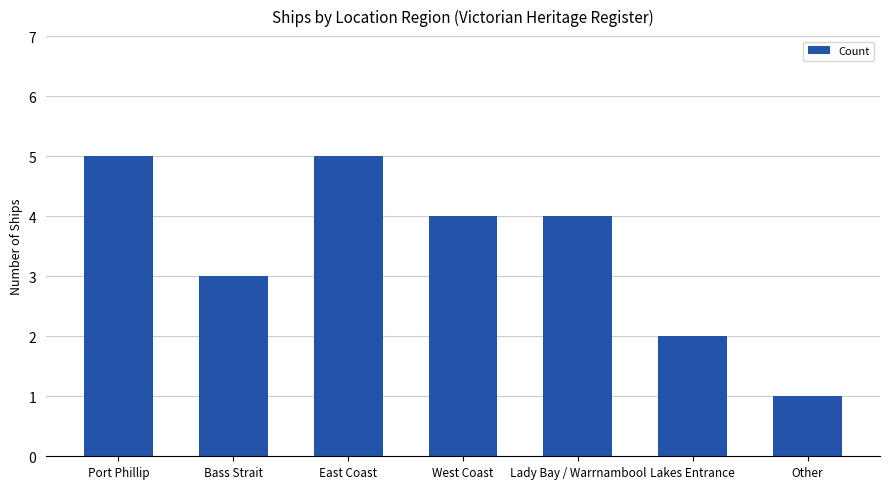

Reading left to right, transcribe all the data shown in this chart.

Port Phillip=5	Bass Strait=3	East Coast=5	West Coast=4	Lady Bay / Warrnambool=4	Lakes Entrance=2	Other=1